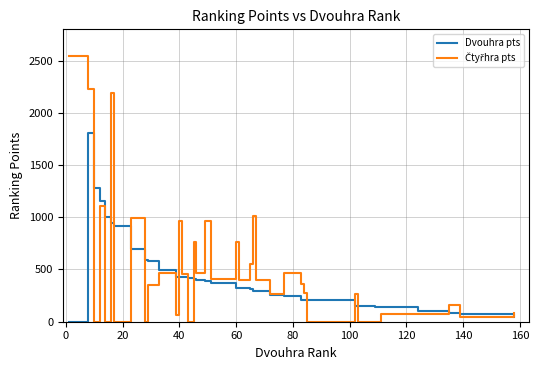

Which series changed the most between 26 and 31?

Čtyřhra pts